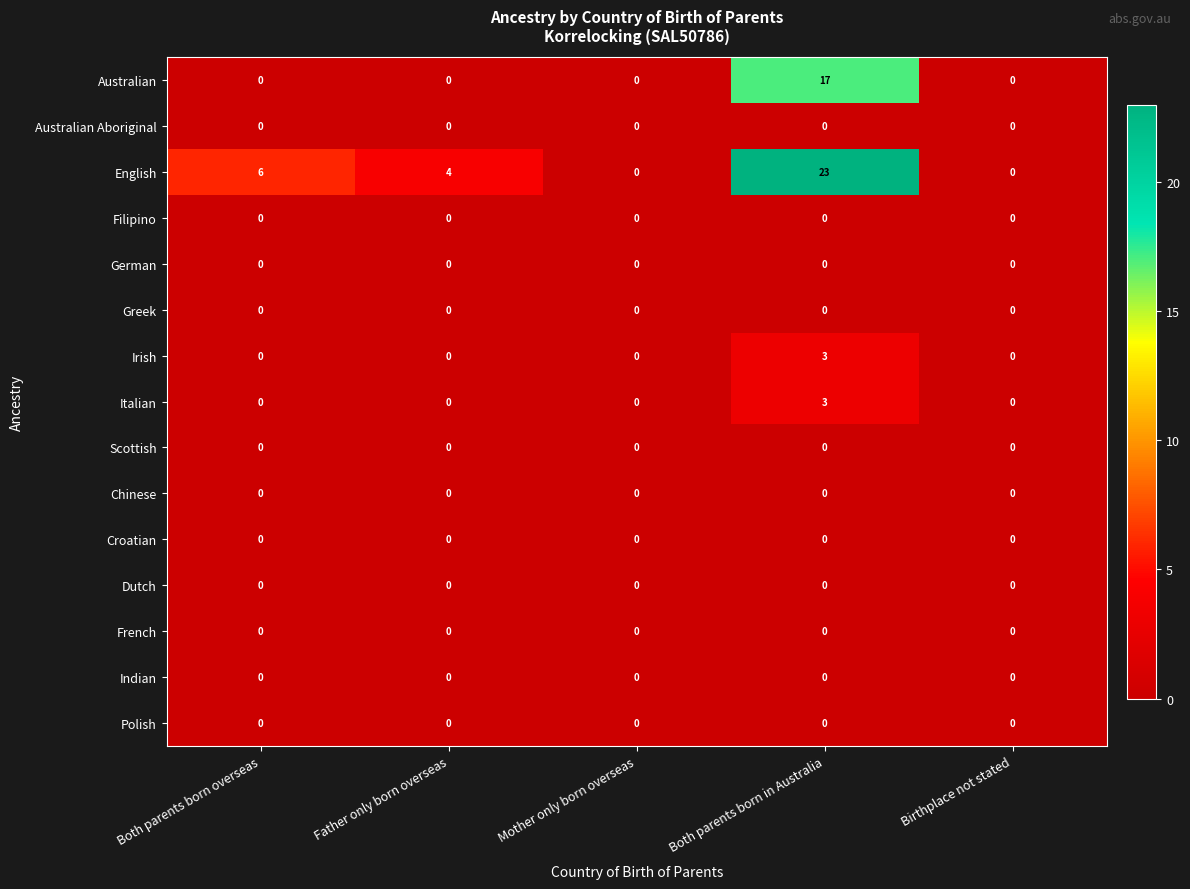

The value of Dutch at Mother only born overseas is 0. True or false?

True